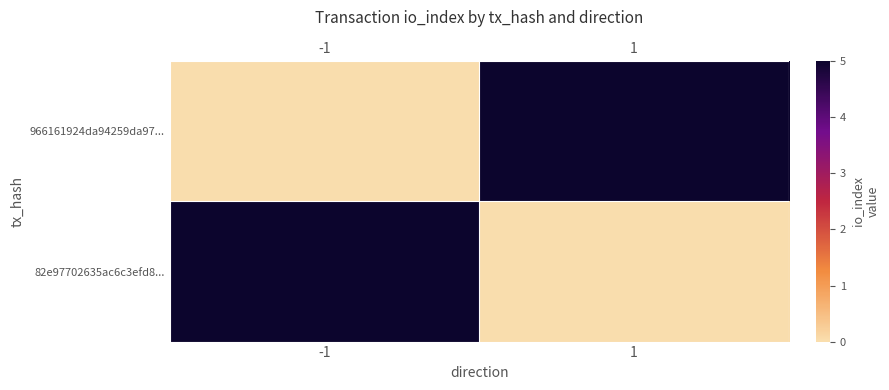

At which category does the chart reach its minimum across all series?

-1